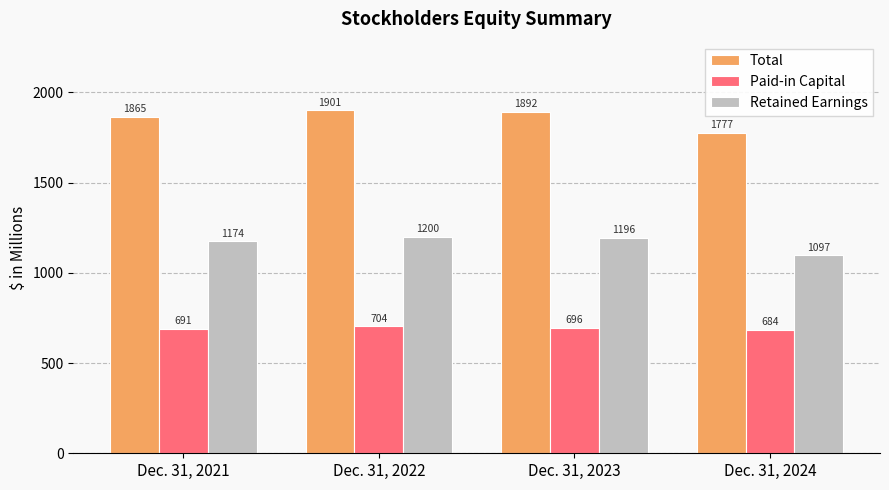

What are all the series names shown in the legend?

Total, Paid-in Capital, Retained Earnings